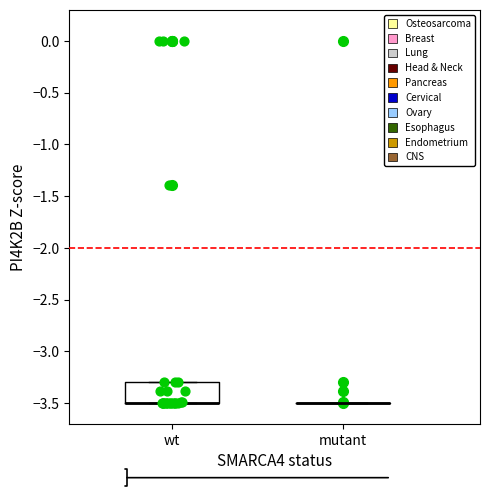

Reading left to right, read every box against the y-axis: the position of its median line, the range the box covers, and the ends of its whiskers. The values are not printed on the chart, so give them approximately, as read against the axis.

wt: median -3.5 (drawn on the box's lower edge), box -3.5 to -3.3, whiskers -3.5 to -3.3
mutant: box collapsed to a line at -3.5, whiskers -3.5 to -3.5